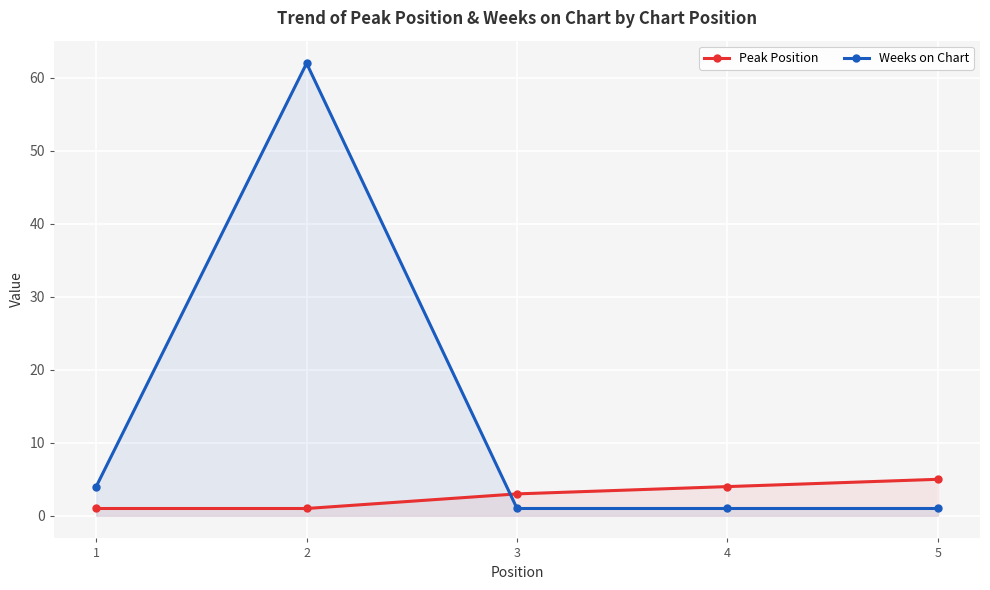

At which category does the chart reach its peak across all series?

2